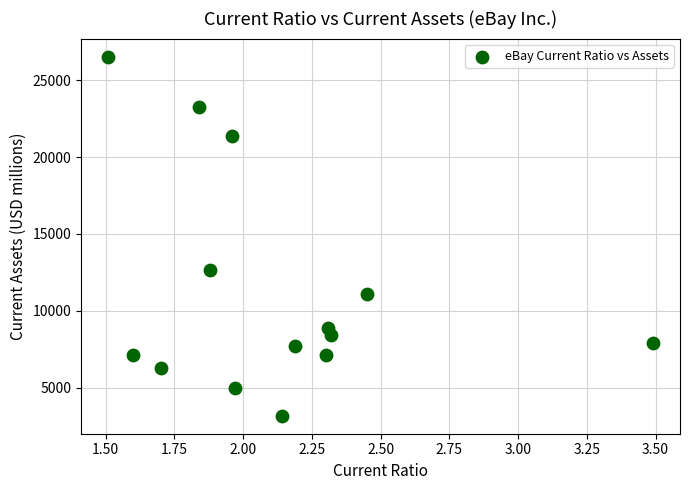

What Y value in the scatter plot is closest to 14857?

12661